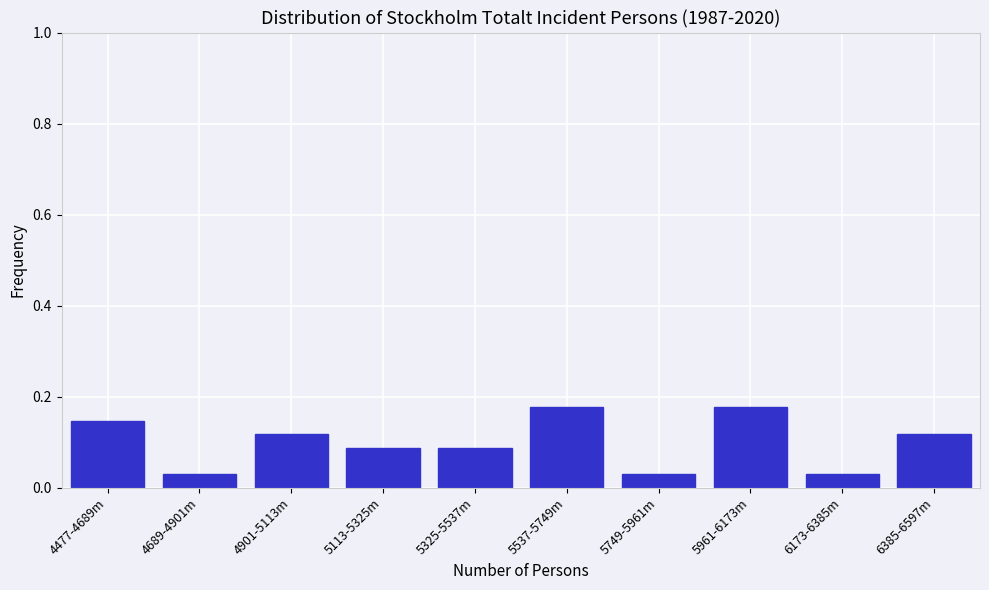

What is the sum of all values?

1.0